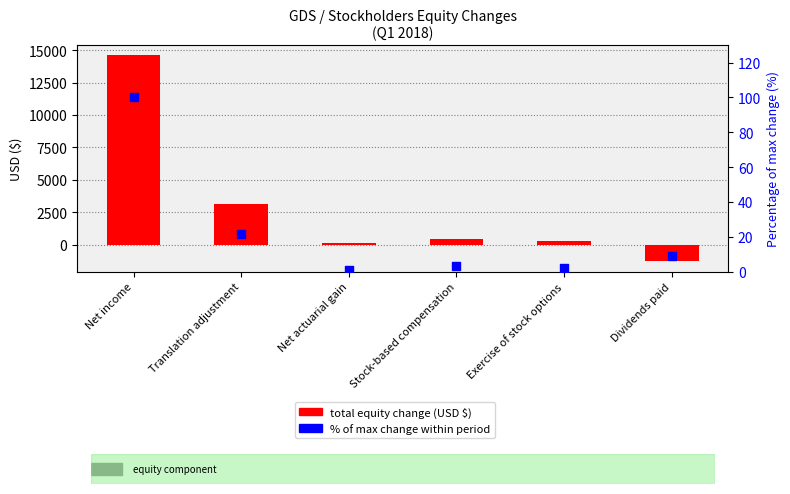

At which category is the sum across all series the highest?

Net income